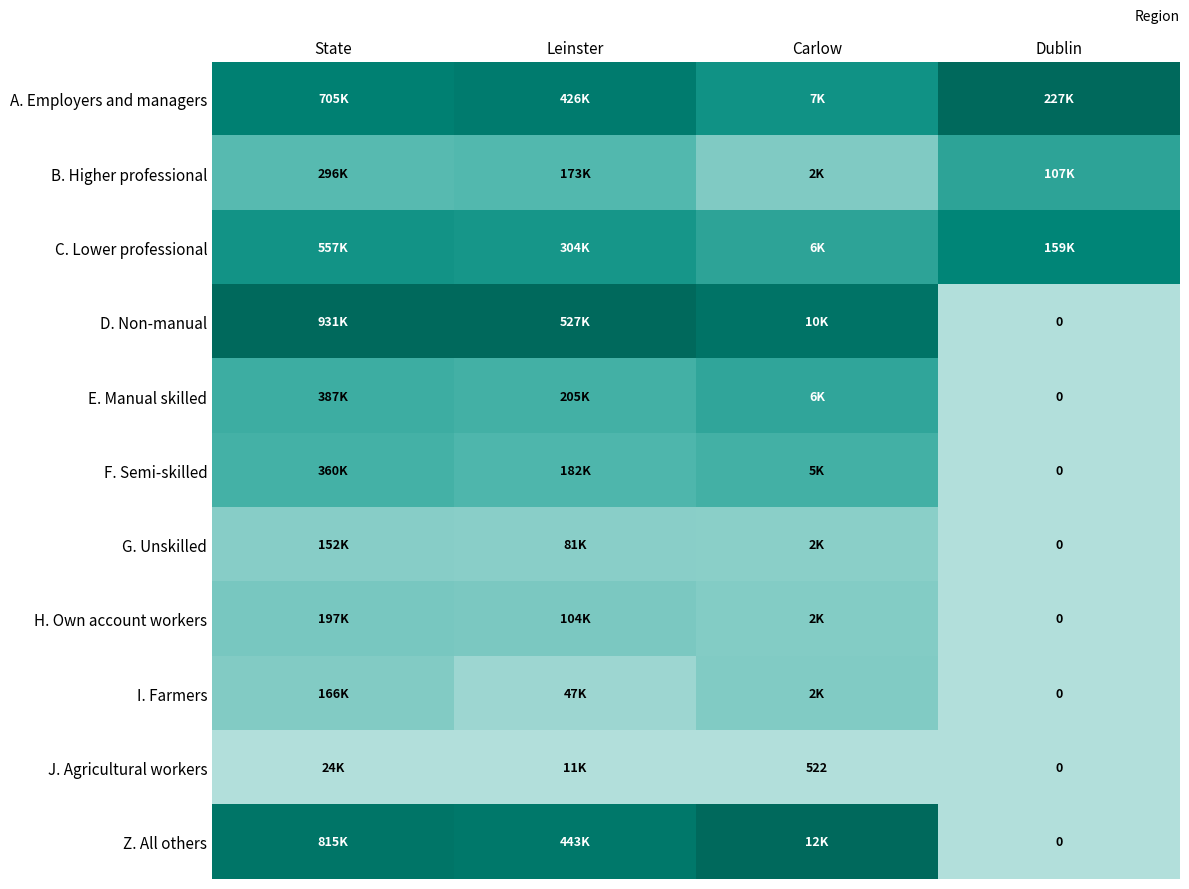

The C. Lower professional series shows 1.0 at Leinster. True or false?

False